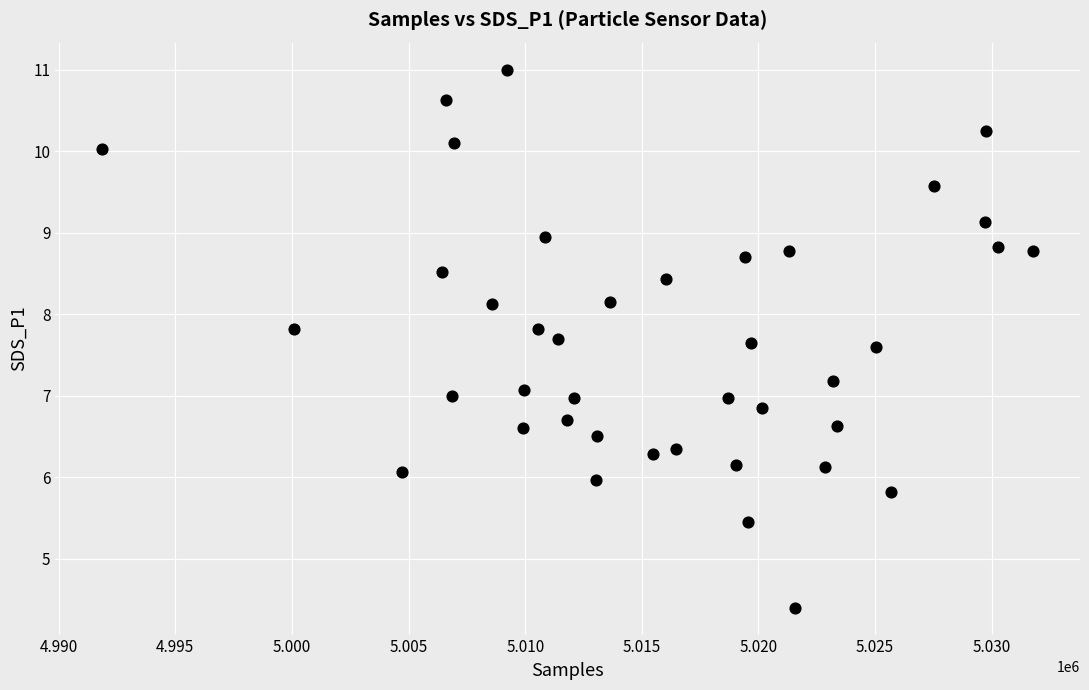

What is the range of X values (max minus min)?

39935.0